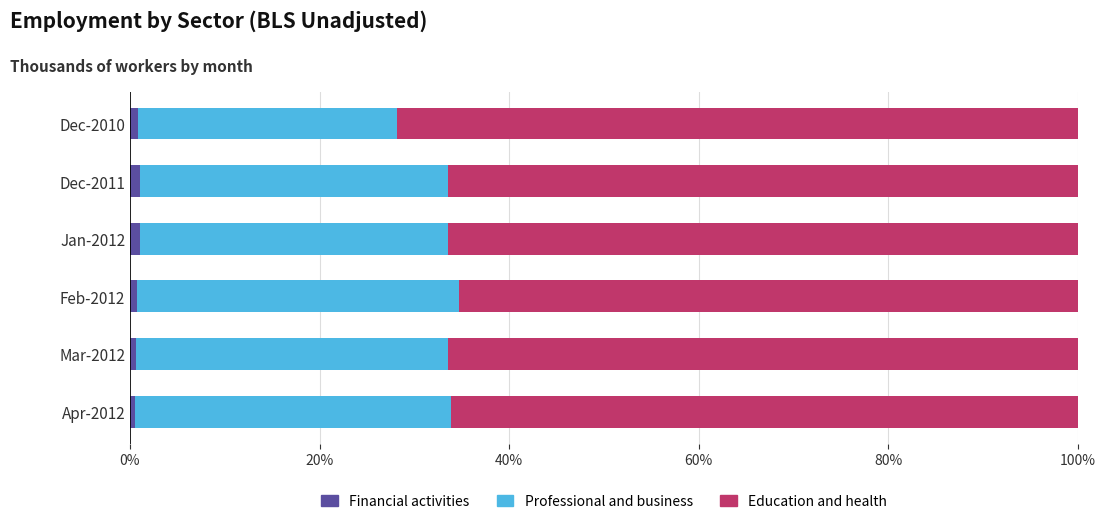

The Financial activities series shows 1.1 at Jan-2012. True or false?

True